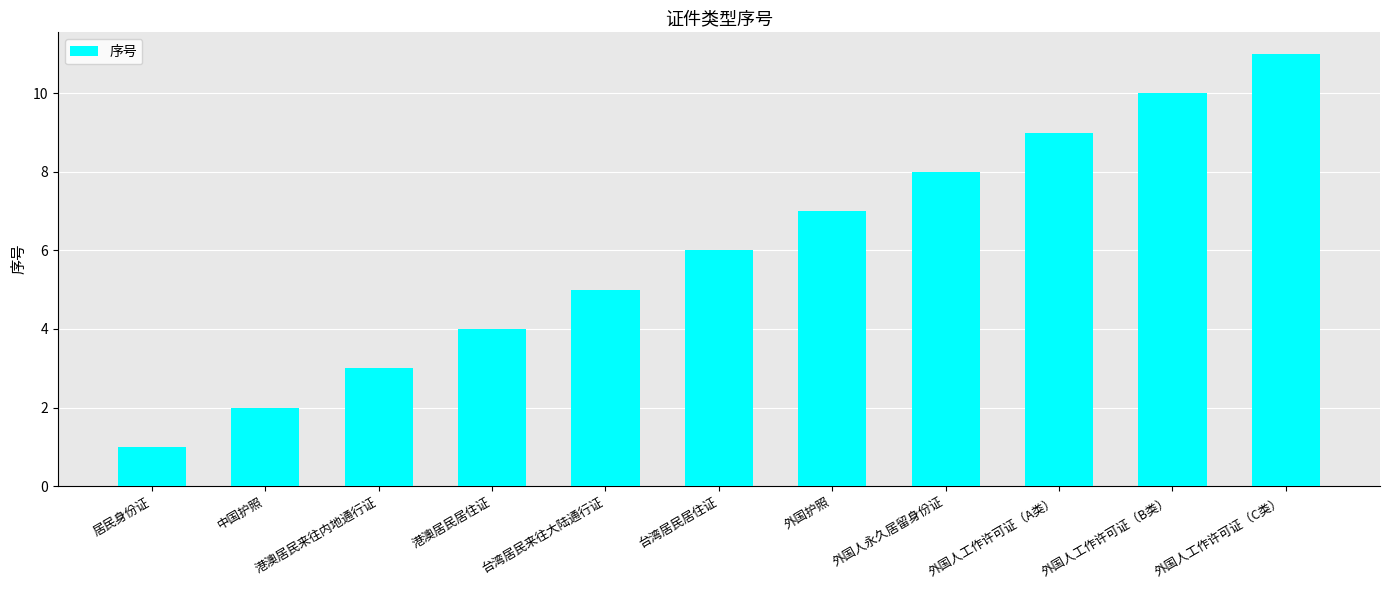

Rank the categories by value from highest to lowest.

外国人工作许可证（C类）, 外国人工作许可证（B类）, 外国人工作许可证（A类）, 外国人永久居留身份证, 外国护照, 台湾居民居住证, 台湾居民来往大陆通行证, 港澳居民居住证, 港澳居民来往内地通行证, 中国护照, 居民身份证